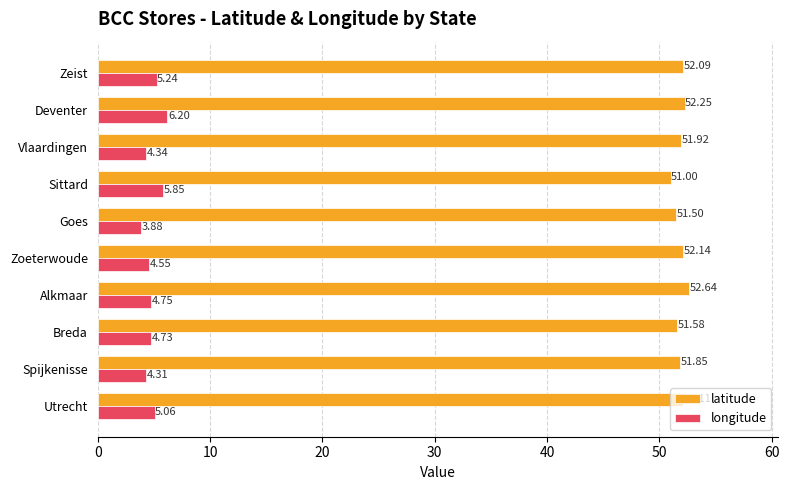

At how many categories does at least one series exceed 41?

10